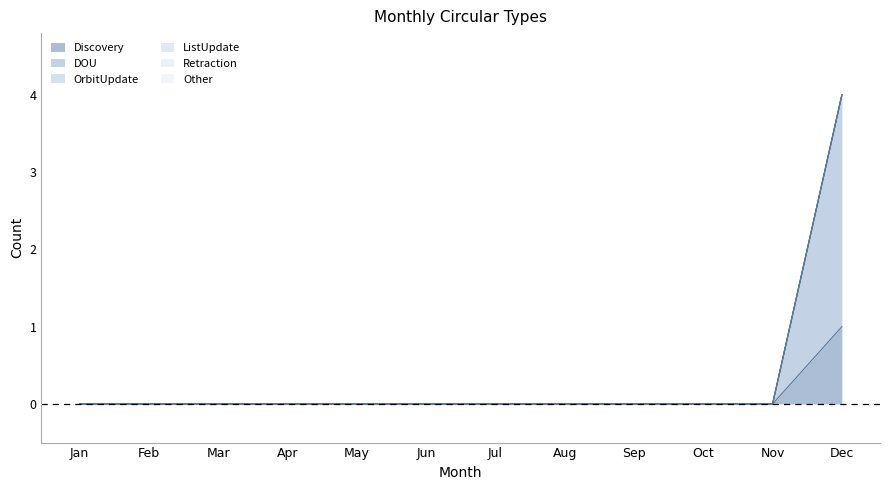

Which series has the largest range (max minus min)?

DOU